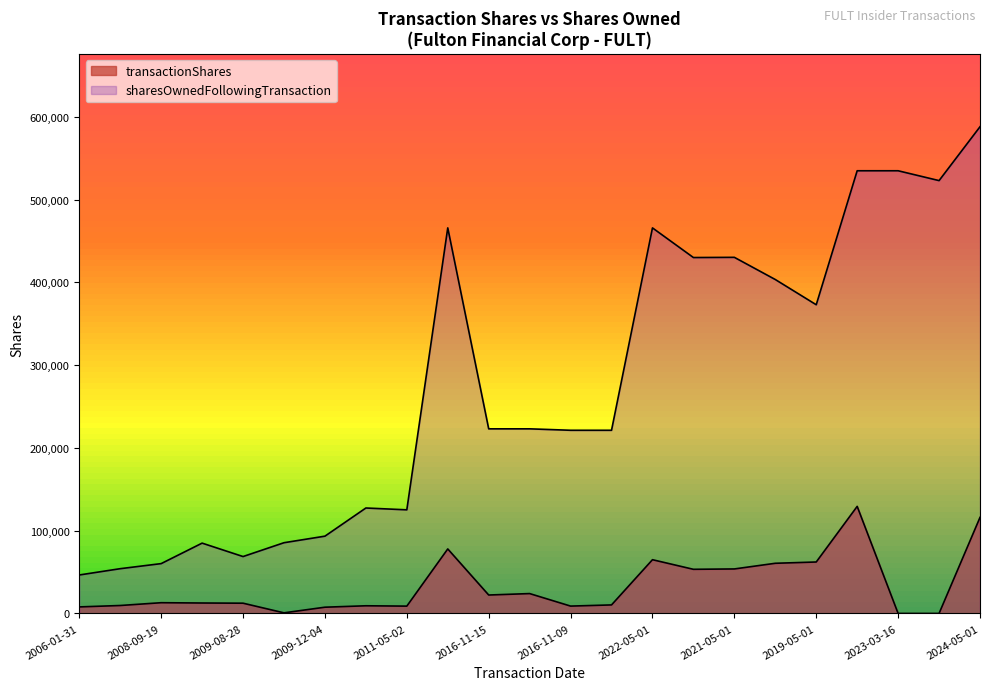

Is it true that transactionShares equals 60610 at 2020-05-01?

True